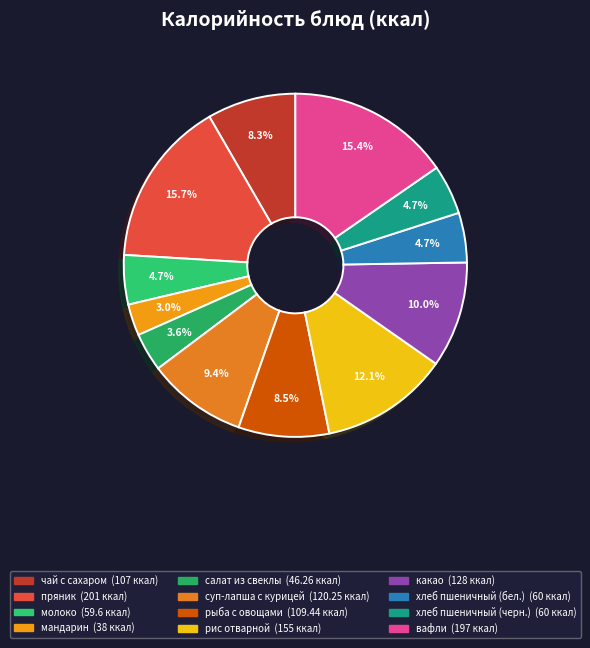

The салат из свеклы slice represents 1% of the pie. True or false?

False